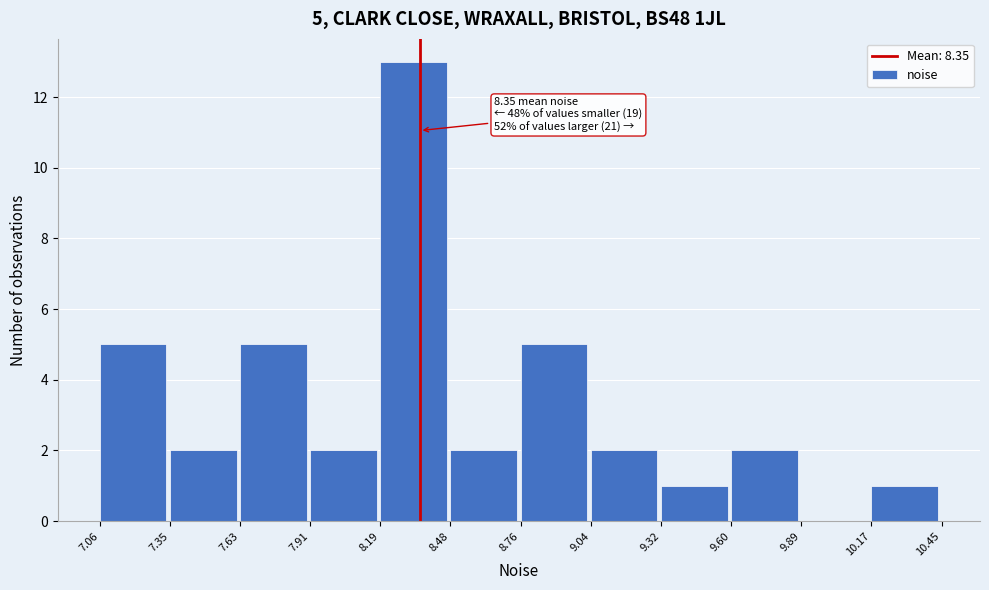

Which range on the x-axis has the tallest bar?

8.19 to 8.48